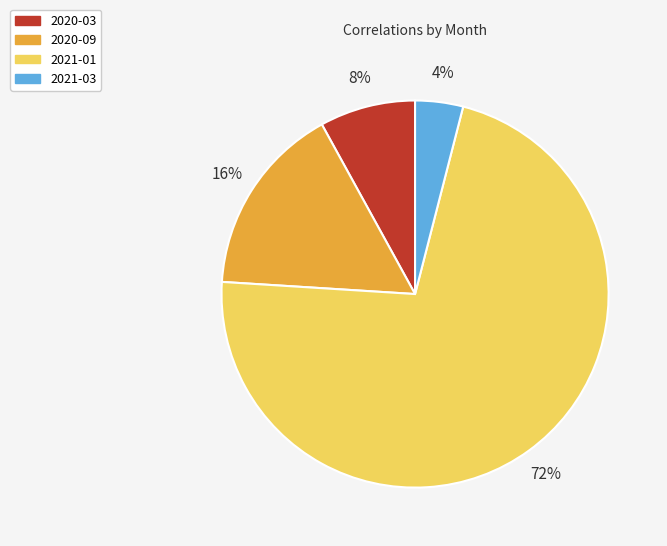

To the nearest percent, what percentage of the pie is 2020-03?

8%